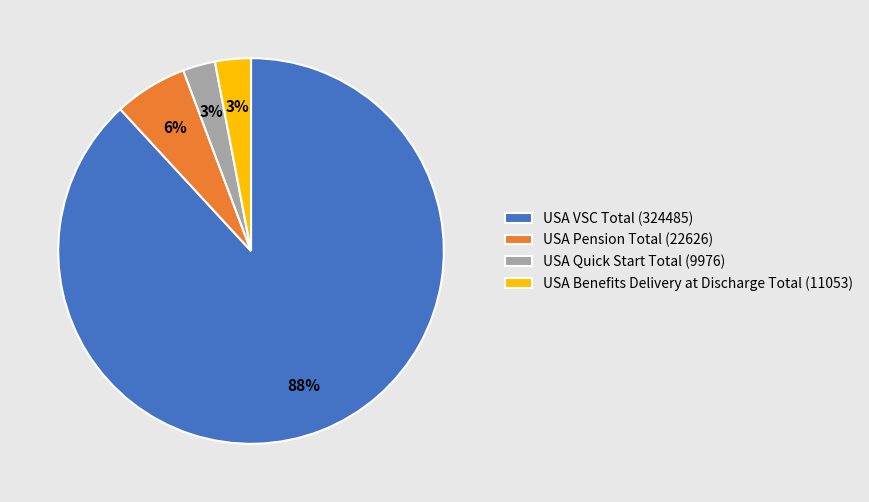

To the nearest percent, what is the difference between the USA Quick Start Total (9976) and USA VSC Total (324485) slice percentages?

85%